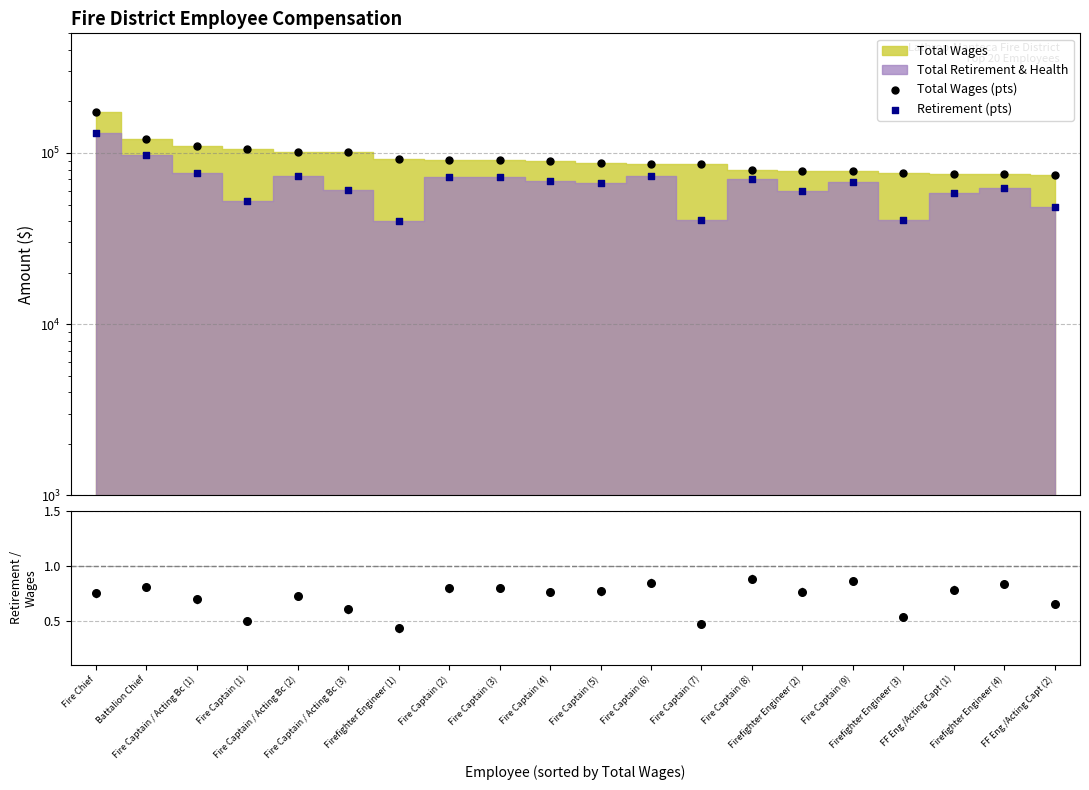

Which series reaches the maximum Y coordinate?

Total Wages (pts)